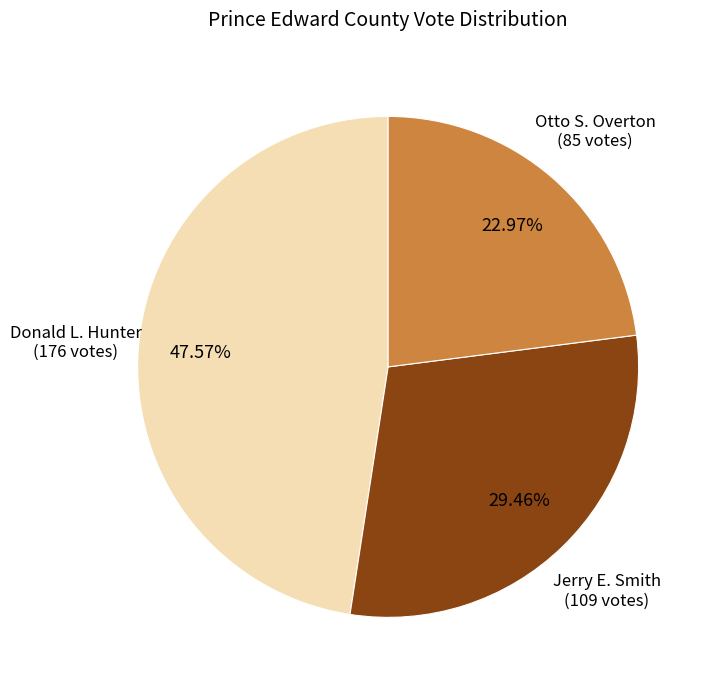

Is there any slice that represents more than half of the pie?

No